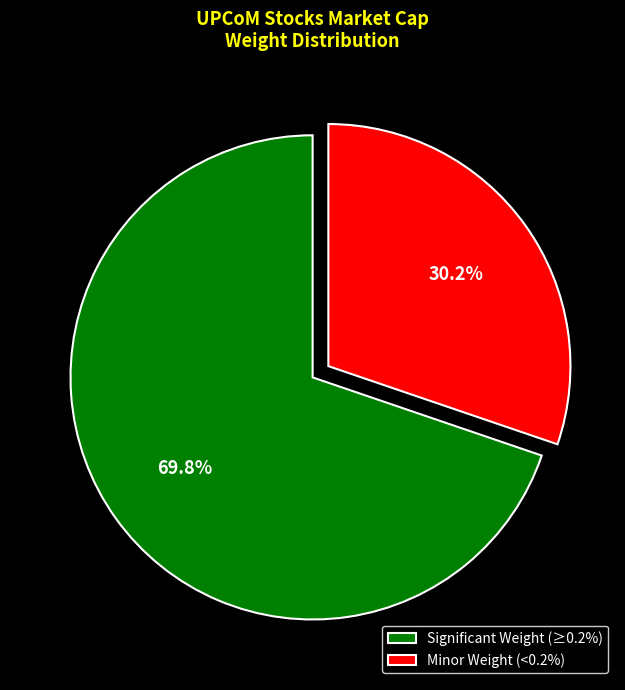

Count the number of slices in the pie.

2